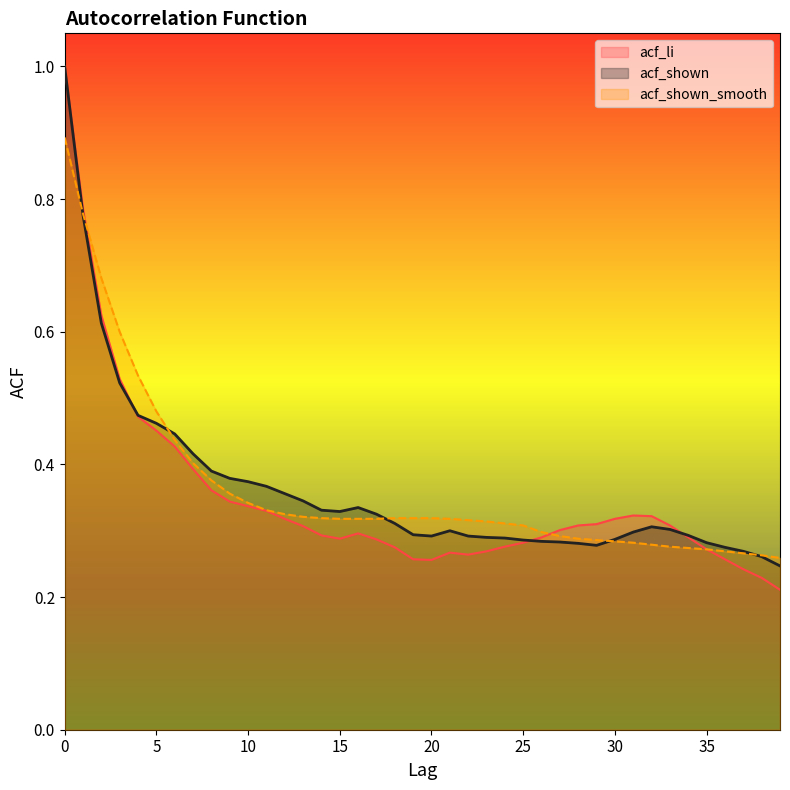

The acf_shown_smooth series shows 0.2 at 2. True or false?

False